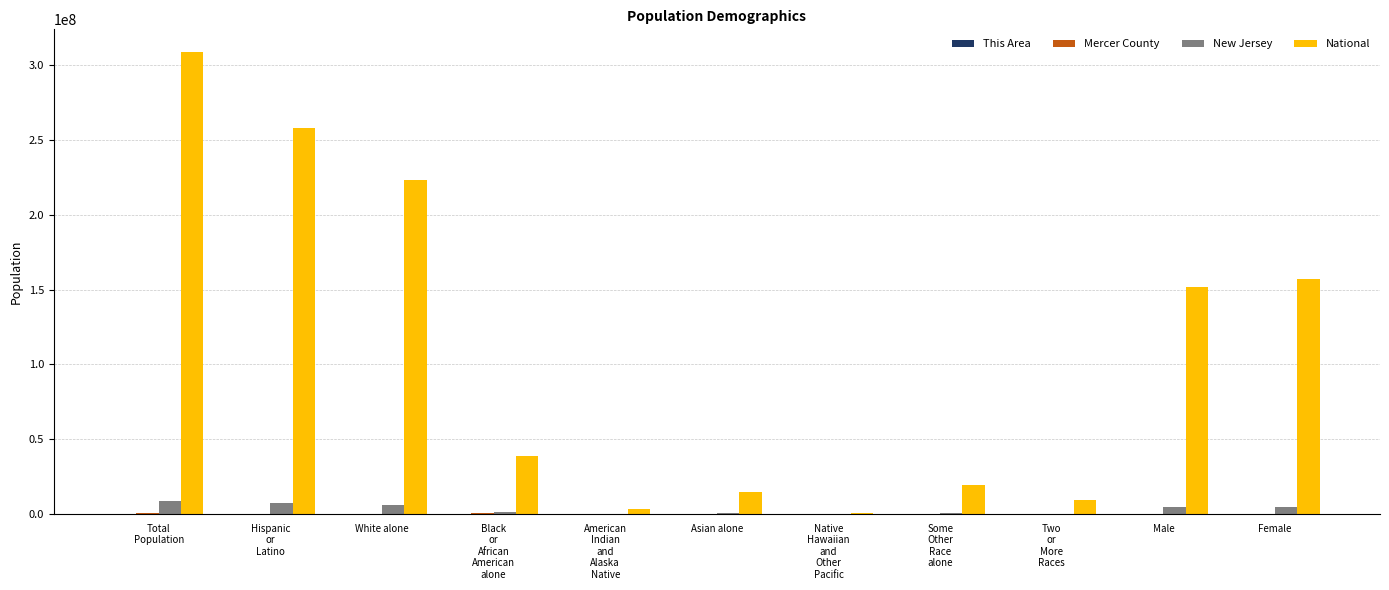

What is the maximum value shown in the chart?

308745538